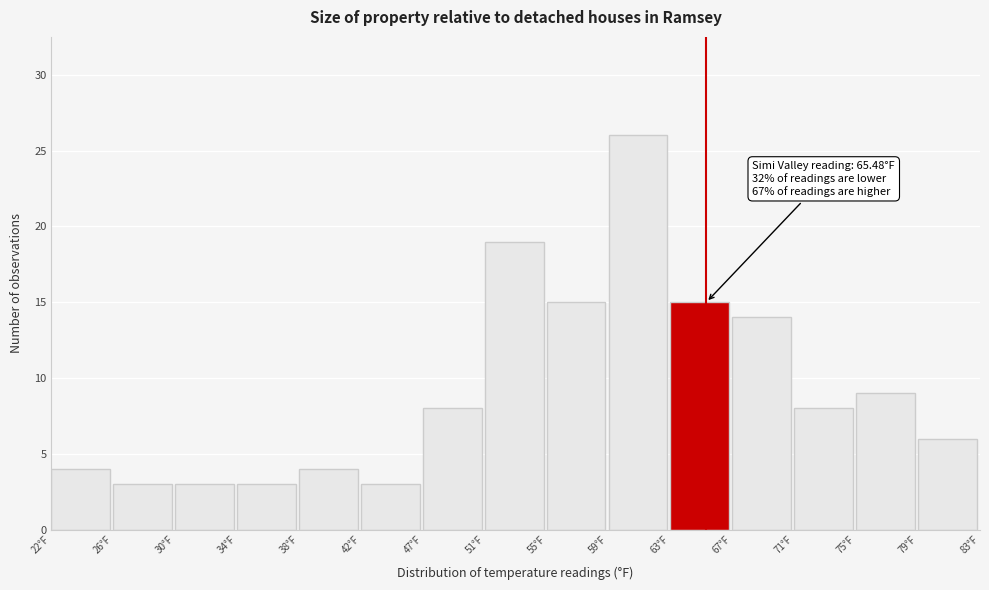

Reading left to right, extract all data points from this chart.

22°F=4	26°F=3	30°F=3	34°F=3	38°F=4	42°F=3	47°F=8	51°F=19	55°F=15	59°F=26	63°F=15	67°F=14	71°F=8	75°F=9	79°F=6